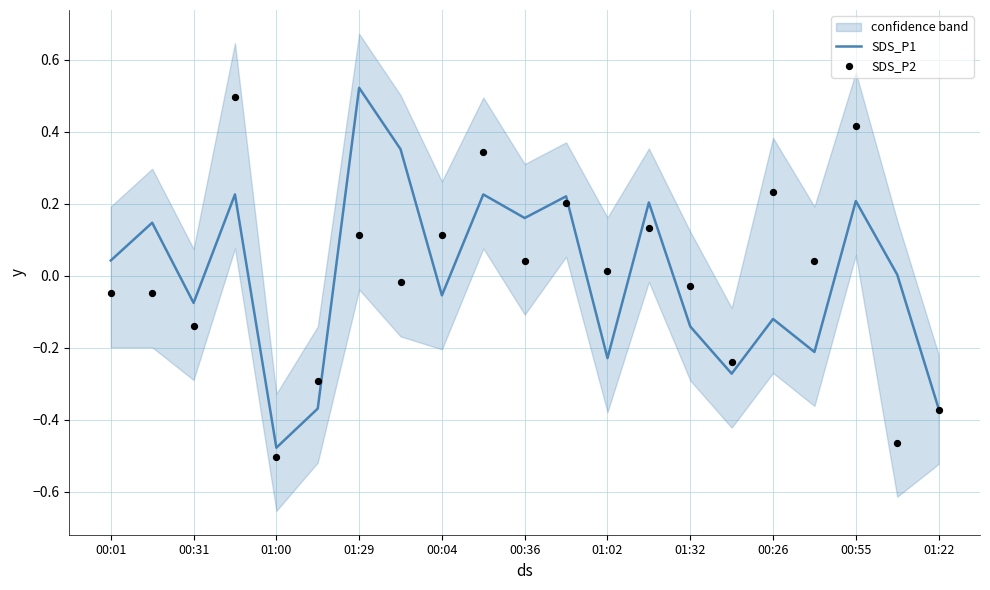

Which series has the largest total across all categories?

SDS_P1